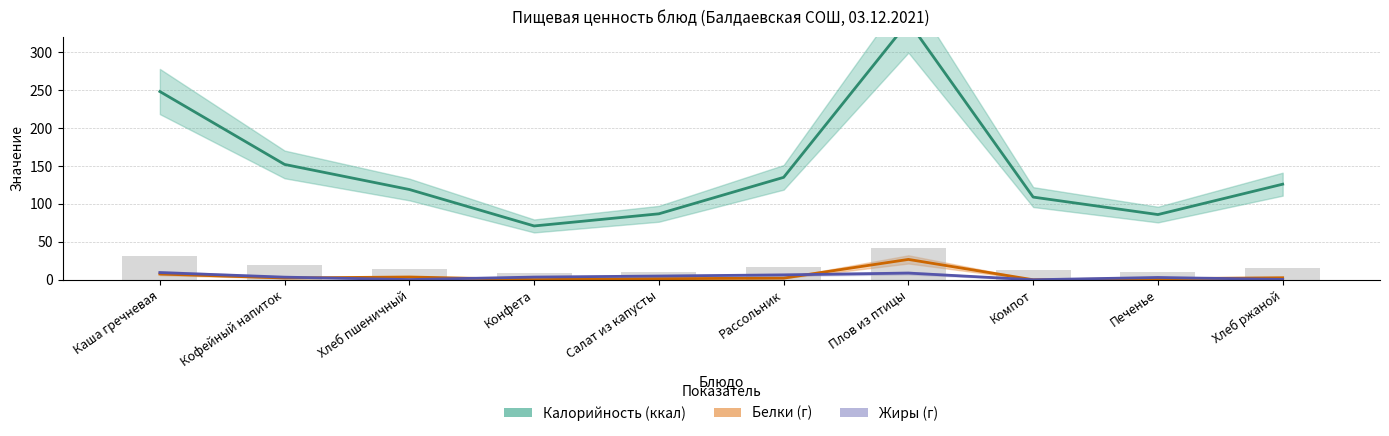

The Калорийность (ккал) series shows 241.0 at Кофейный напиток. True or false?

False